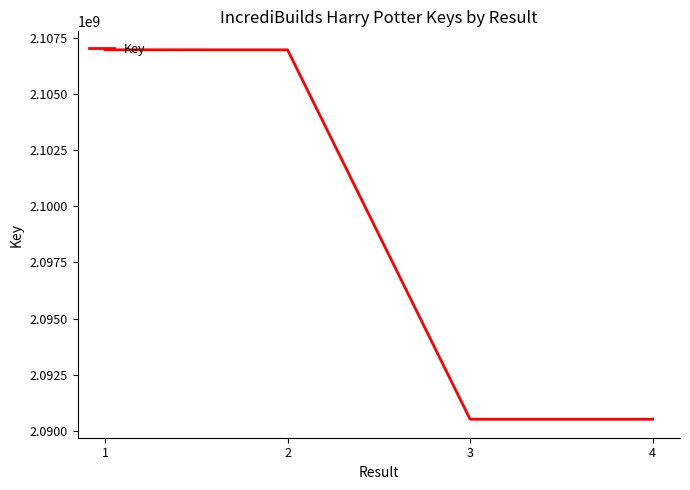

Count the number of categories in the chart.

4